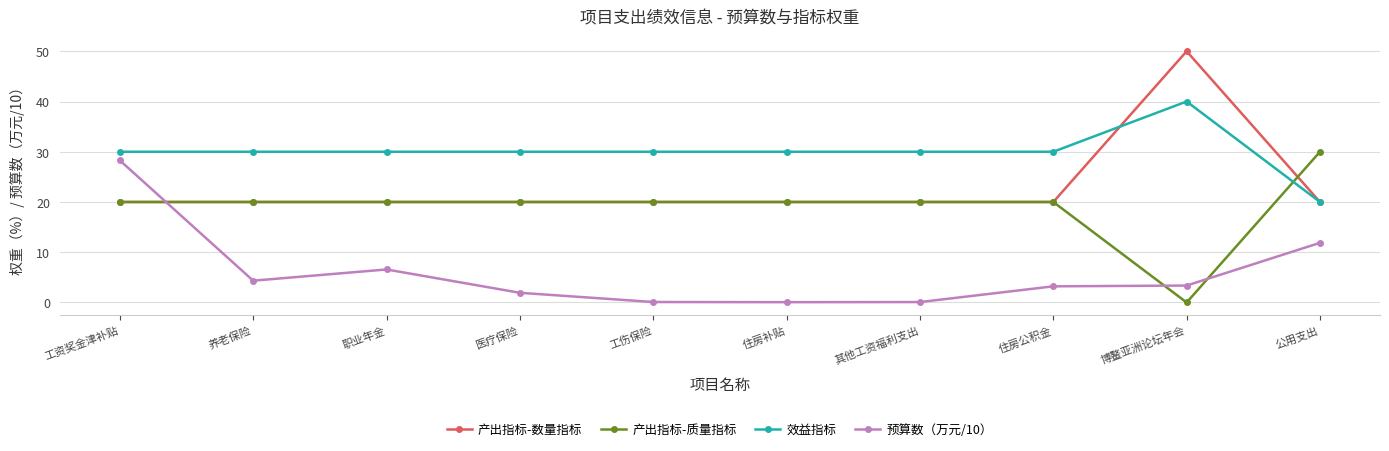

How many positive values does the 产出指标-质量指标 series have?

9